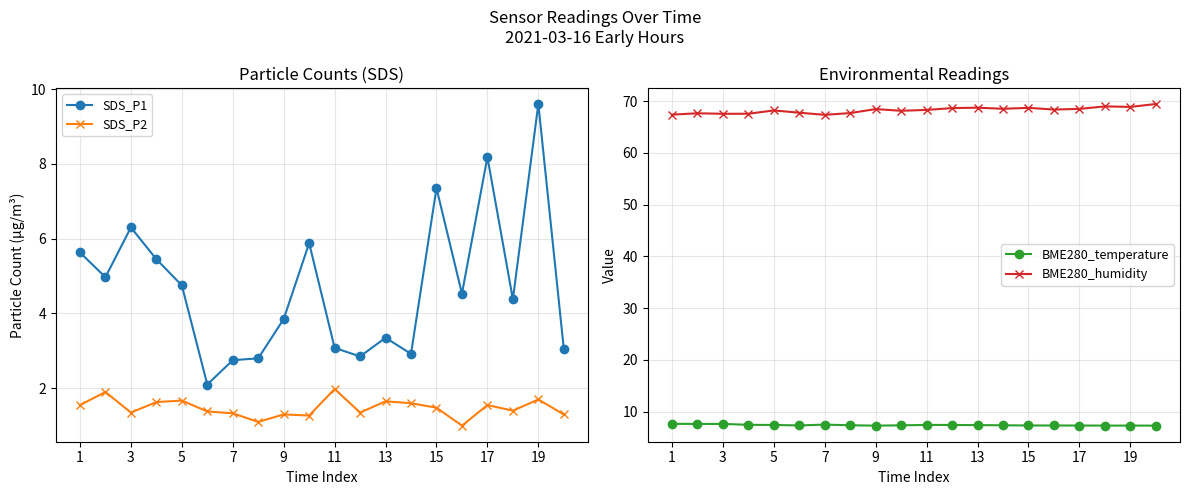

The value of BME280_temperature at 15 is 7.3. True or false?

True